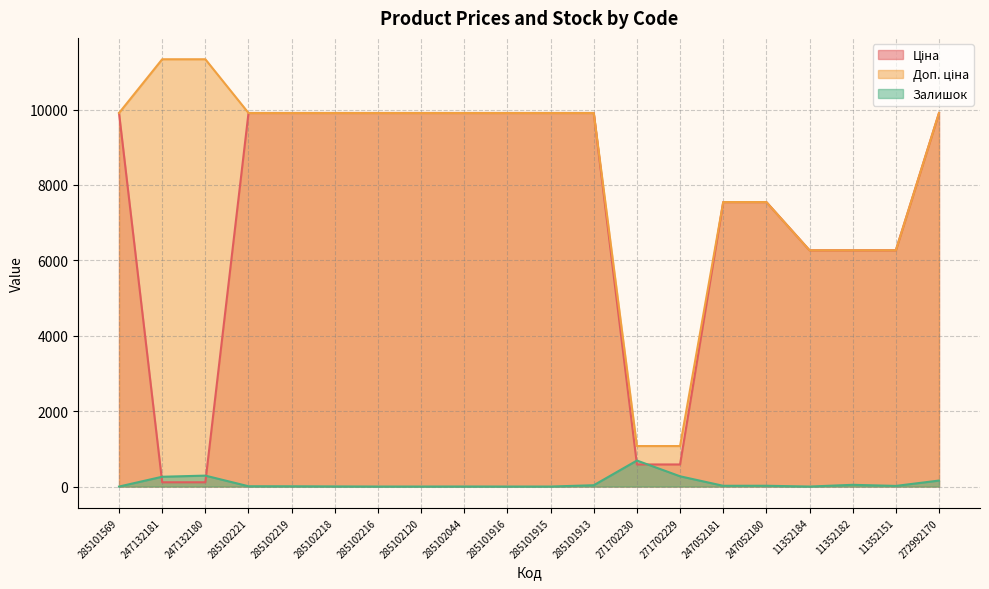

Does the chart have visible grid lines?

Yes